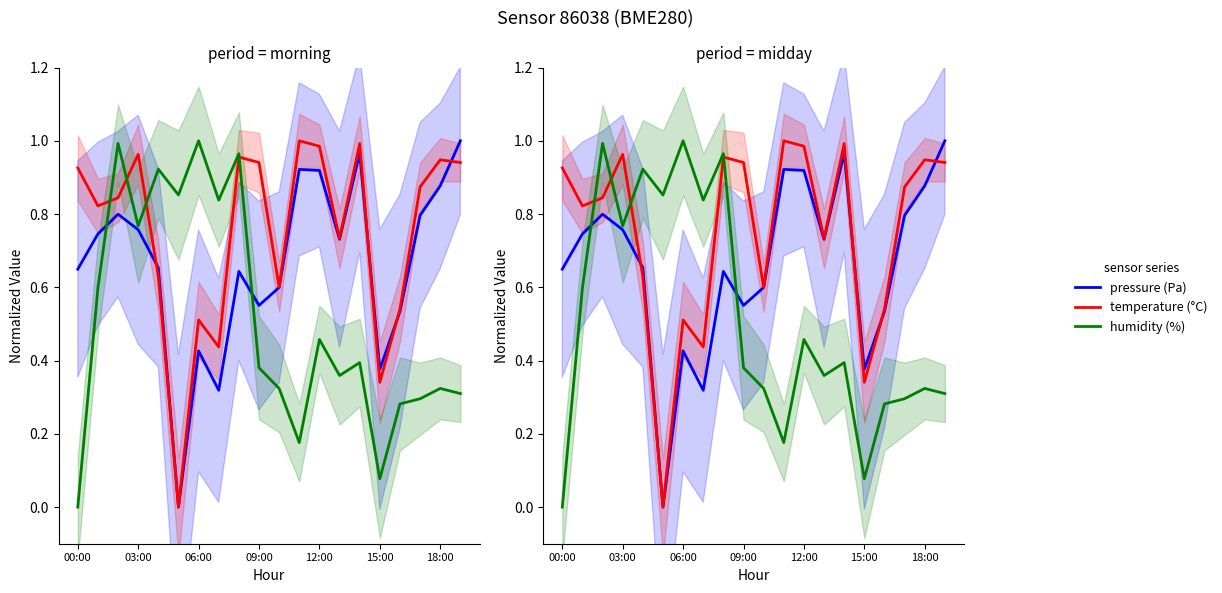

Which series changed the most between 12 and 16?

temperature (°C)